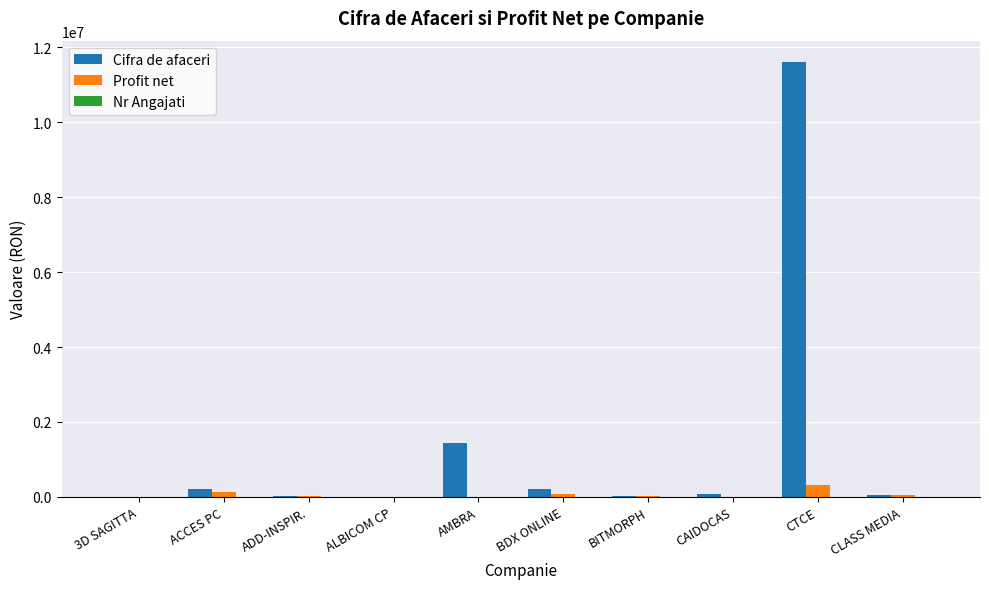

What value does the Profit net series have at CAIDOCAS?

3743